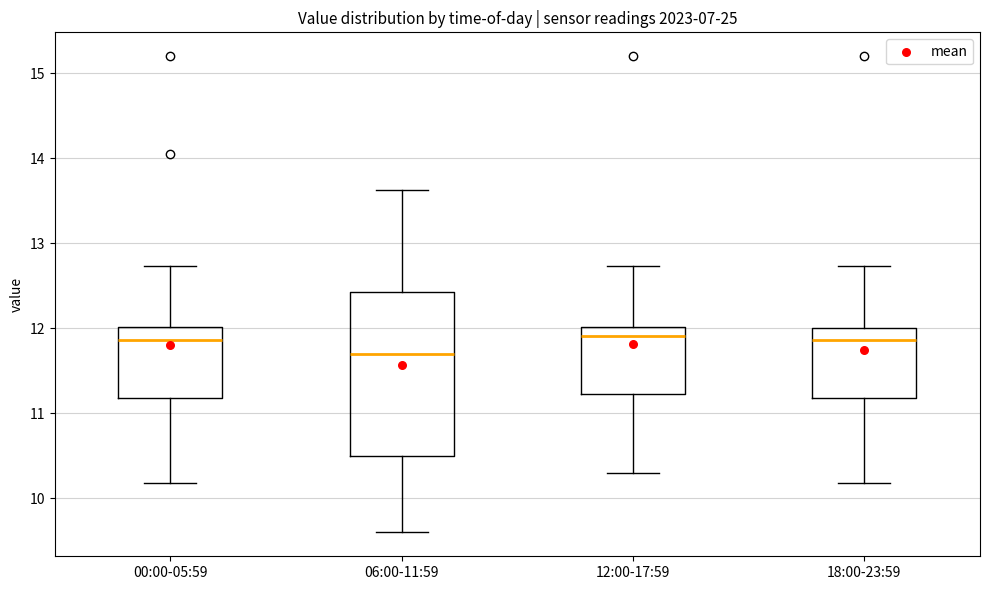

Which box has the lowest median line?

06:00-11:59